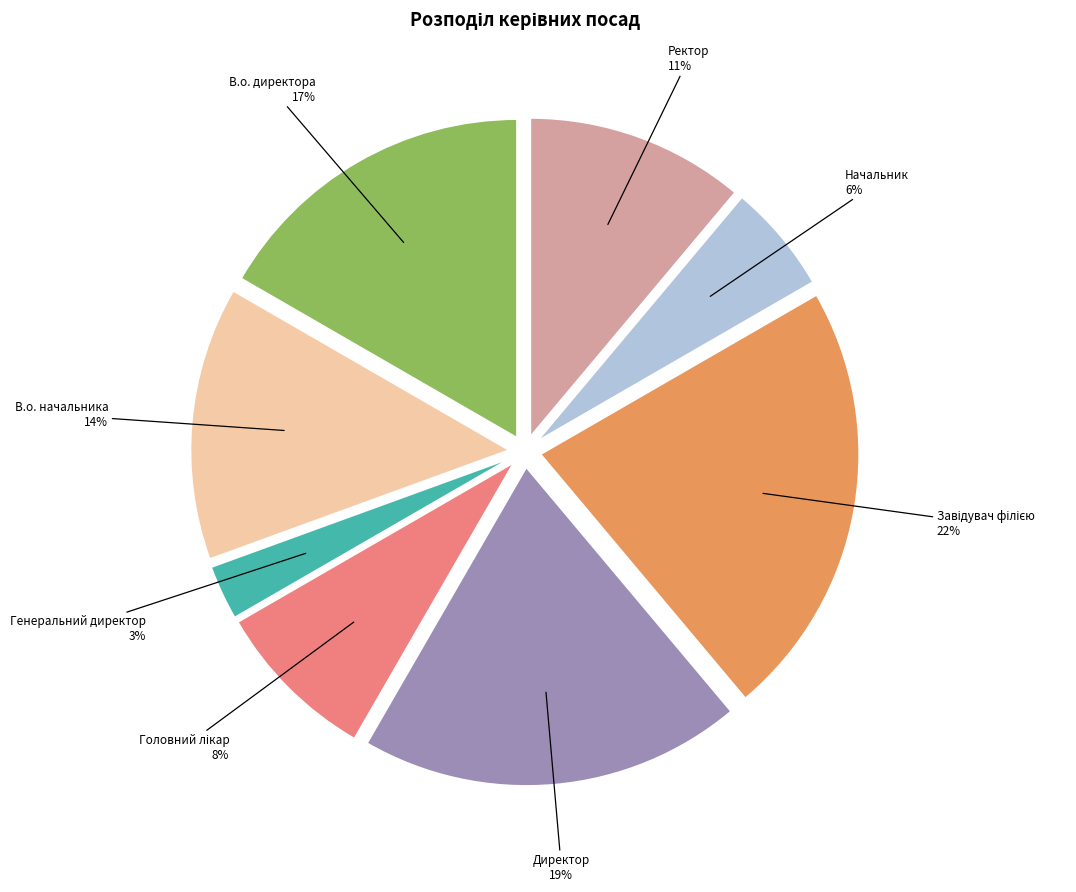

Does Начальник account for over 50% of the chart?

No